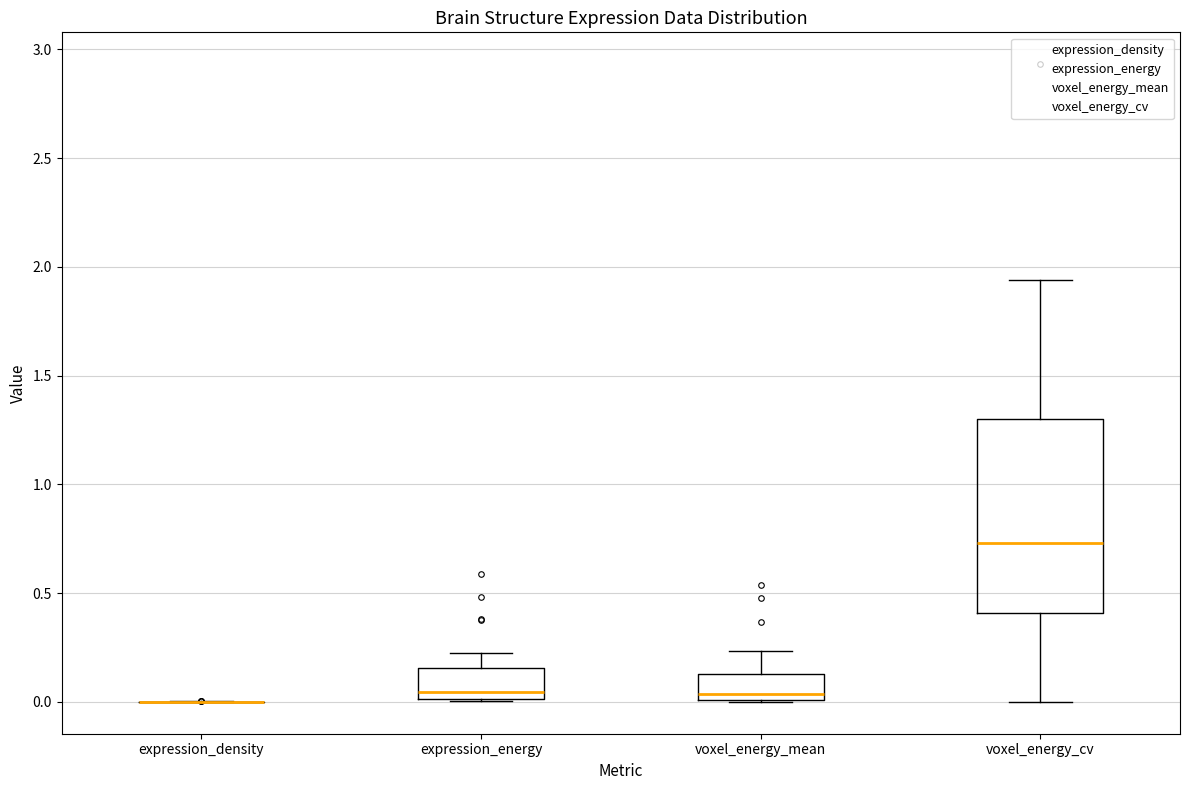

Where does the upper whisker of the box for voxel_energy_cv end on the y-axis? The values are not printed on the chart, so give them approximately, as read against the axis.

1.95